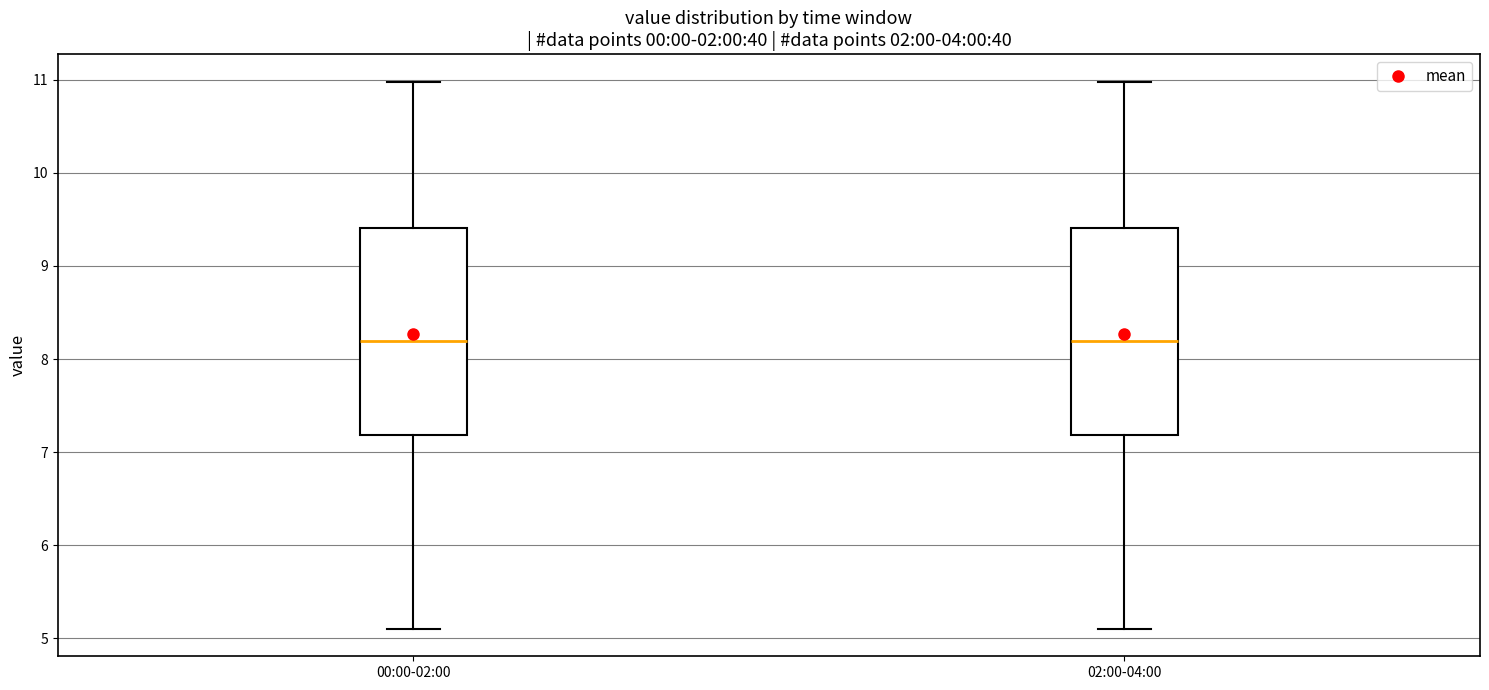

Where is the lower edge of the box for 00:00-02:00 on the y-axis? The values are not printed on the chart, so give them approximately, as read against the axis.

7.2